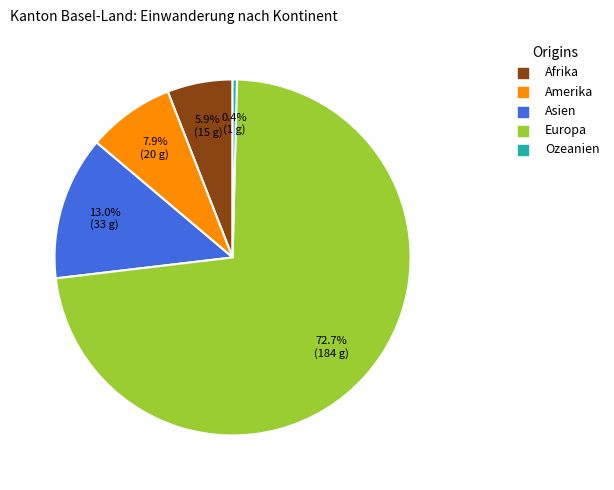

How many segments does this pie chart have?

5